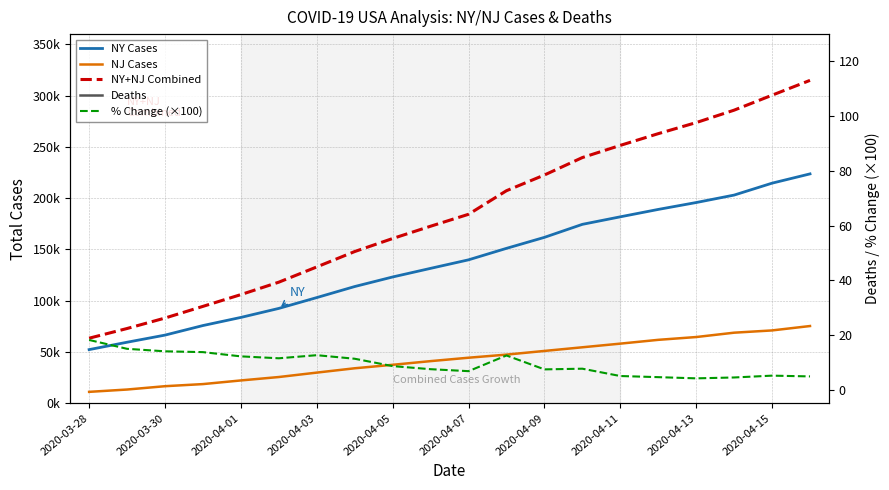

What is the greatest value displayed?

314892.0